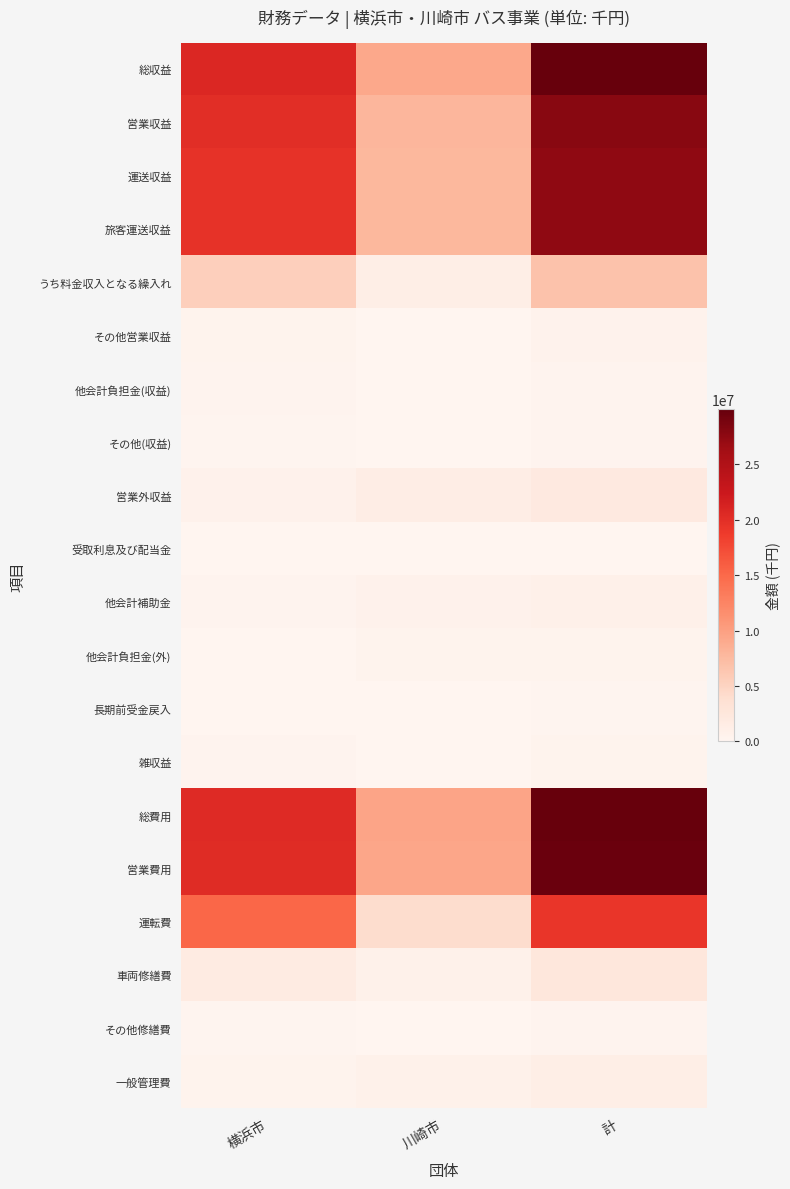

Rank the series by their maximum value, from highest to lowest.

総収益, 総費用, 営業費用, 営業収益, 運送収益, 旅客運送収益, 運転費, うち料金収入となる繰入れ, 車両修繕費, 営業外収益, 一般管理費, 他会計補助金, その他営業収益, 他会計負担金(外), 雑収益, その他(収益), その他修繕費, 他会計負担金(収益), 長期前受金戻入, 受取利息及び配当金